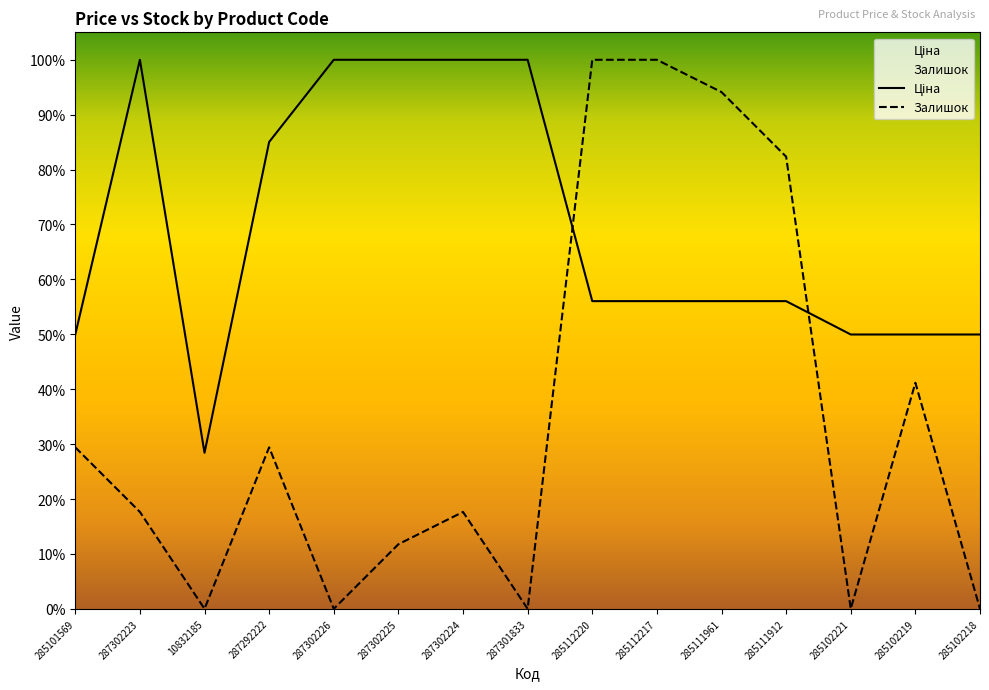

How many lines are shown in the chart?

2